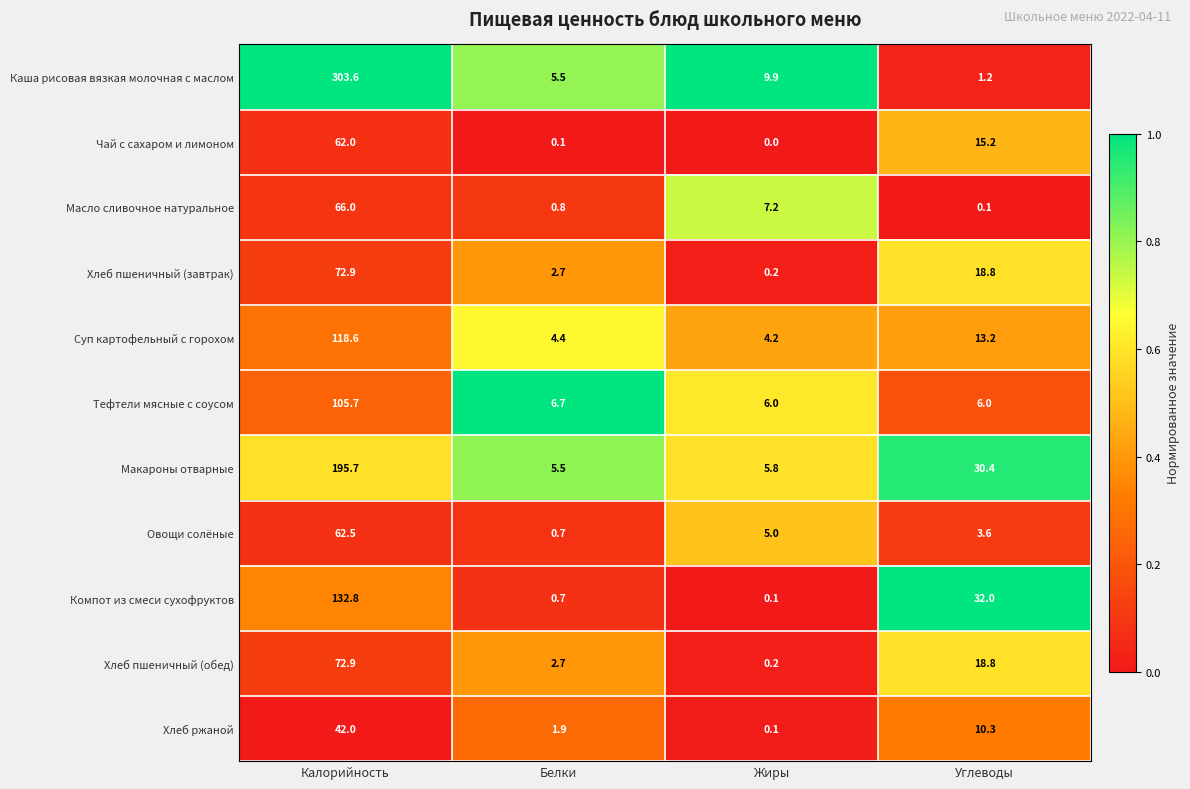

How many data points in Хлеб пшеничный (обед) are above 18?

2